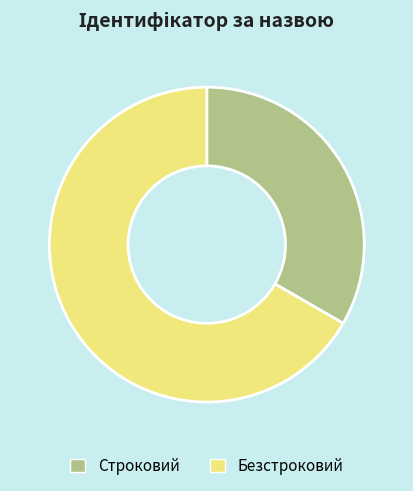

Is it true that Безстроковий is 76% of the pie?

False